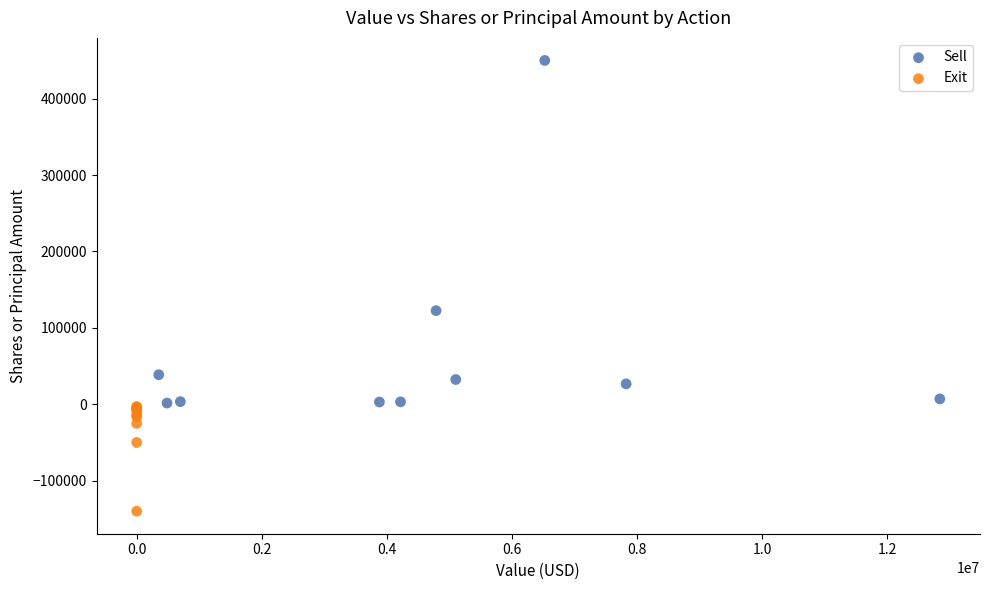

Which series reaches the minimum Y coordinate?

Exit